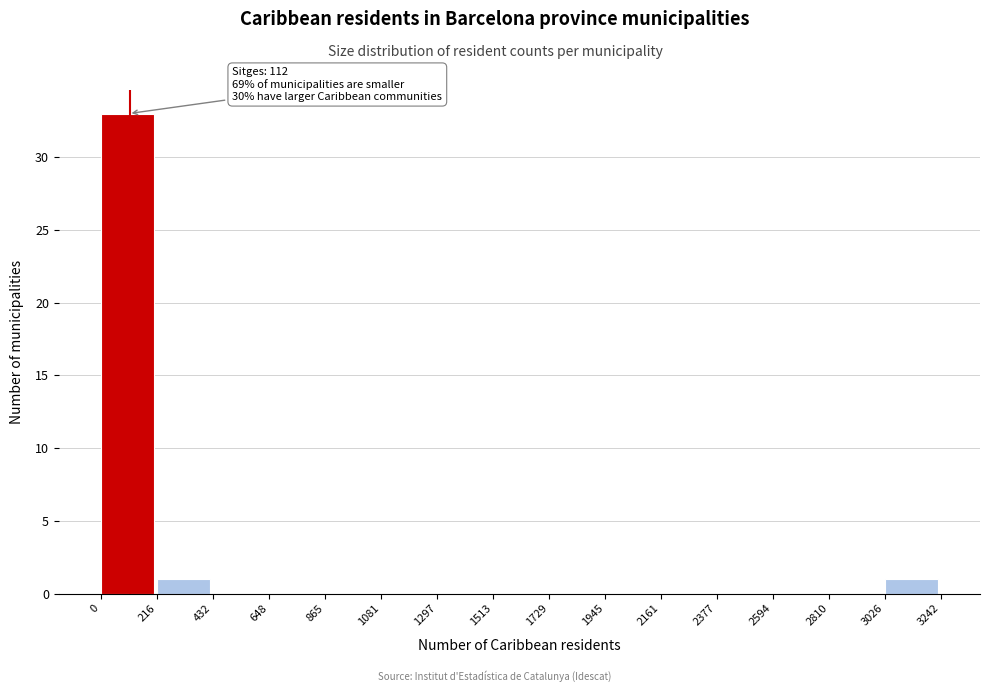

Which range on the x-axis has the tallest bar?

0 to 216